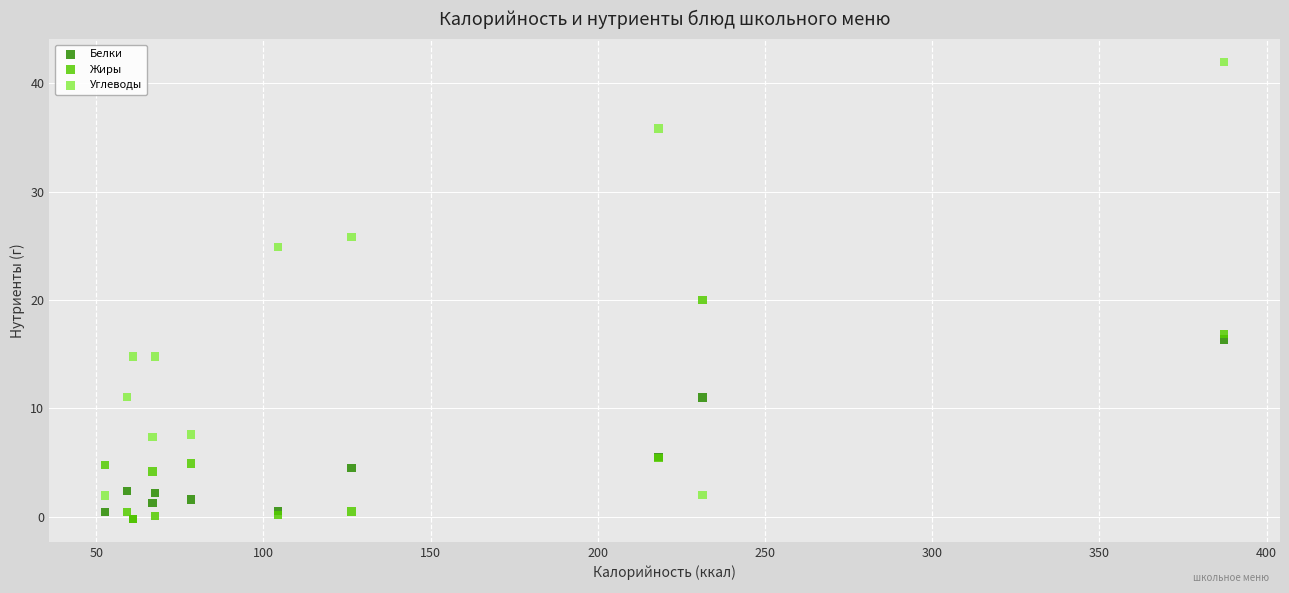

In the Углеводы series, what Y value is closest to 21?

24.9